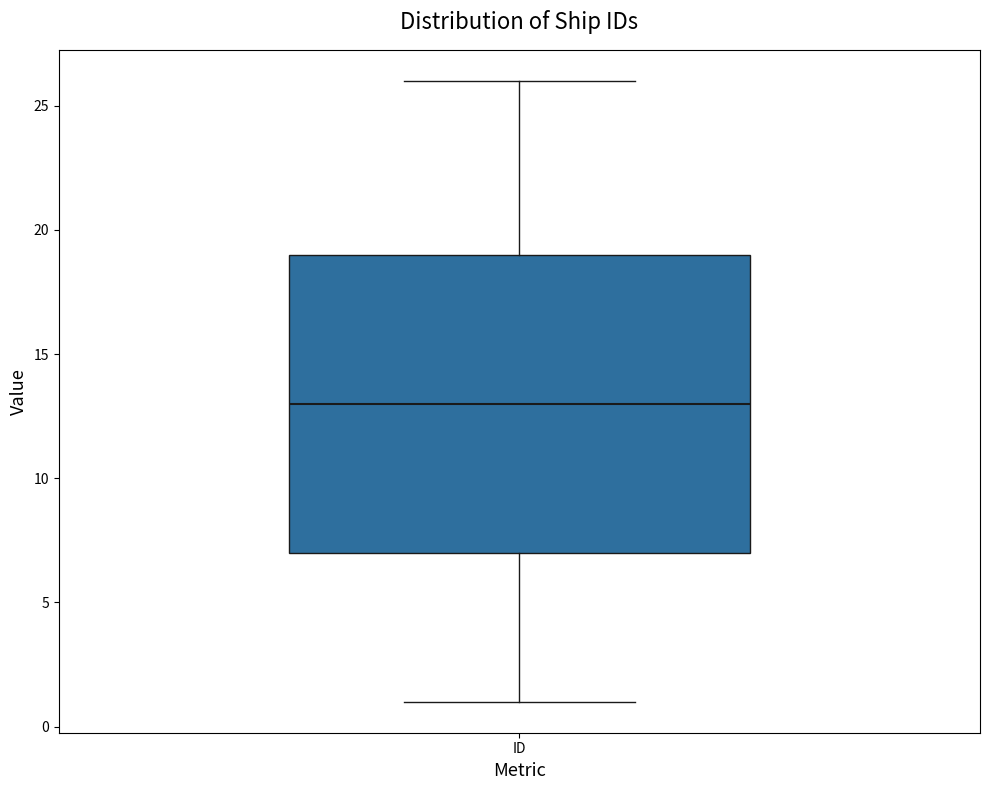

Read this box plot against the y-axis: the position of the median line, the range covered by the box, and the ends of both whiskers. The values are not printed on the chart, so give them approximately, as read against the axis.

median 13, box 7 to 19, whiskers 1 to 26